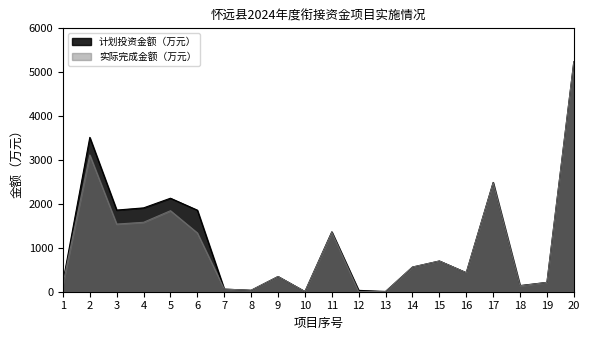

List the labels in order of 计划投资金额（万元） value, largest first.

20, 2, 17, 5, 4, 3, 6, 11, 15, 14, 16, 9, 1, 19, 18, 7, 8, 12, 13, 10